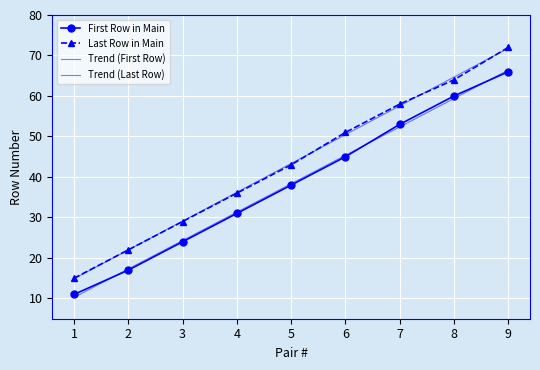

Which series changed the most between 5 and 6?

Last Row in Main